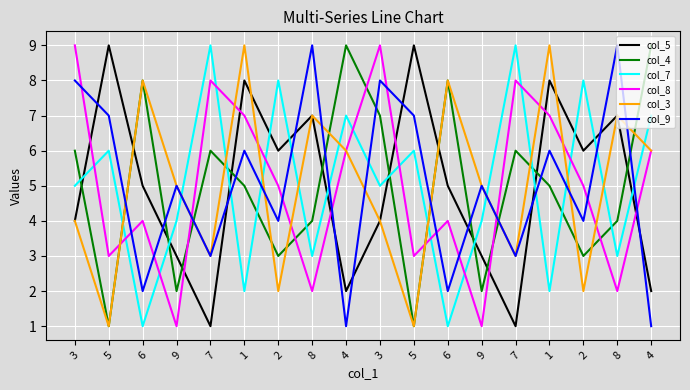

What is the minimum value for col_9?

1